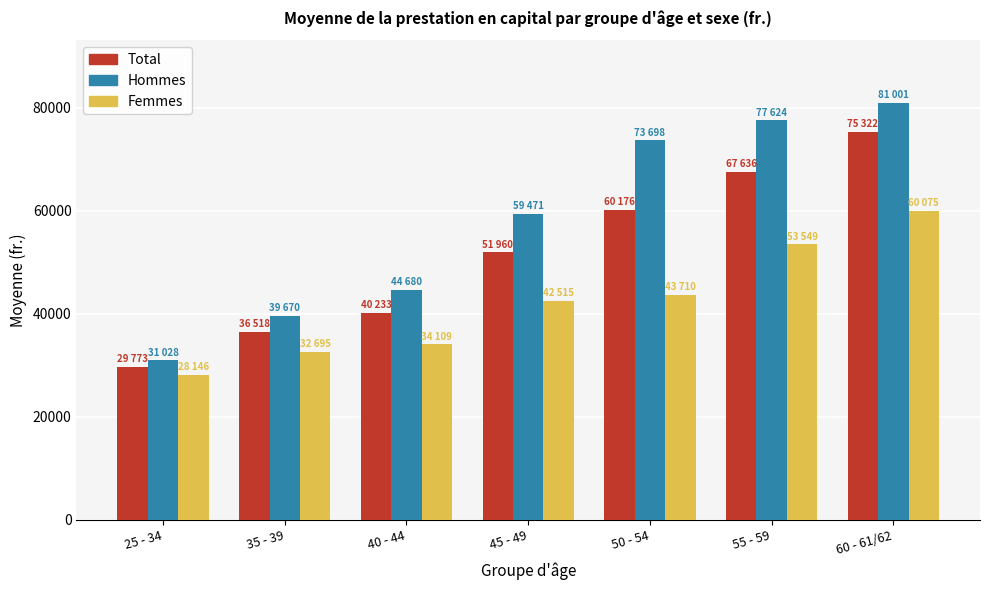

The Hommes series shows 116639.7 at 60 - 61/62. True or false?

False